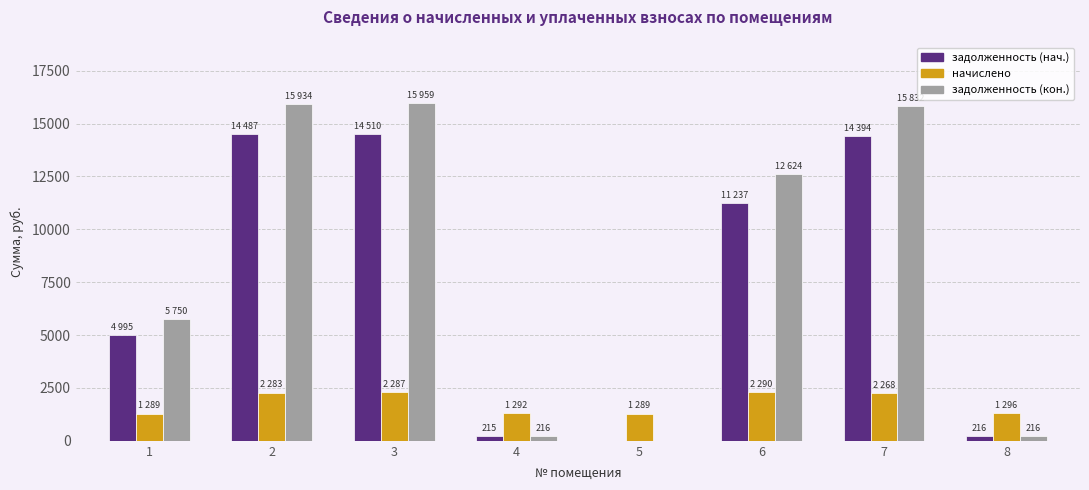

True or false: задолженность (кон.) has a value of 15934.3 at 2.

True